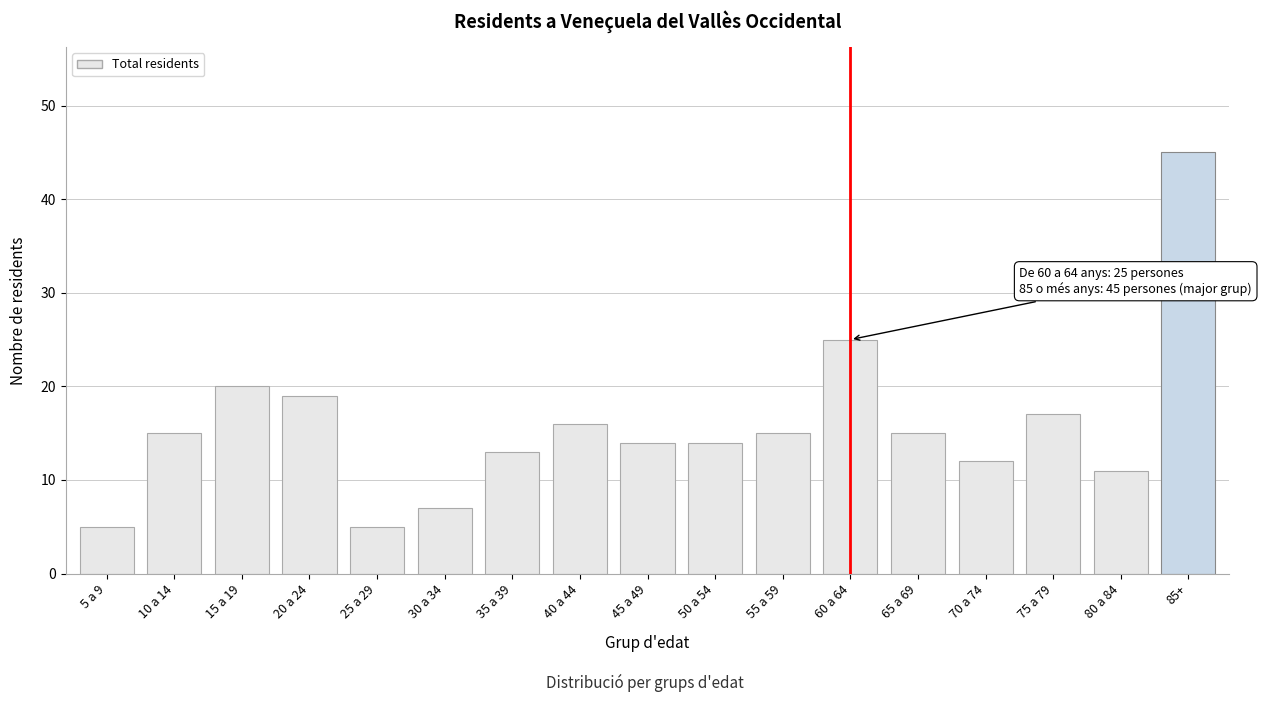

Reading left to right, transcribe all the data shown in this chart.

5	15	20	19	5	7	13	16	14	14	15	25	15	12	17	11	45